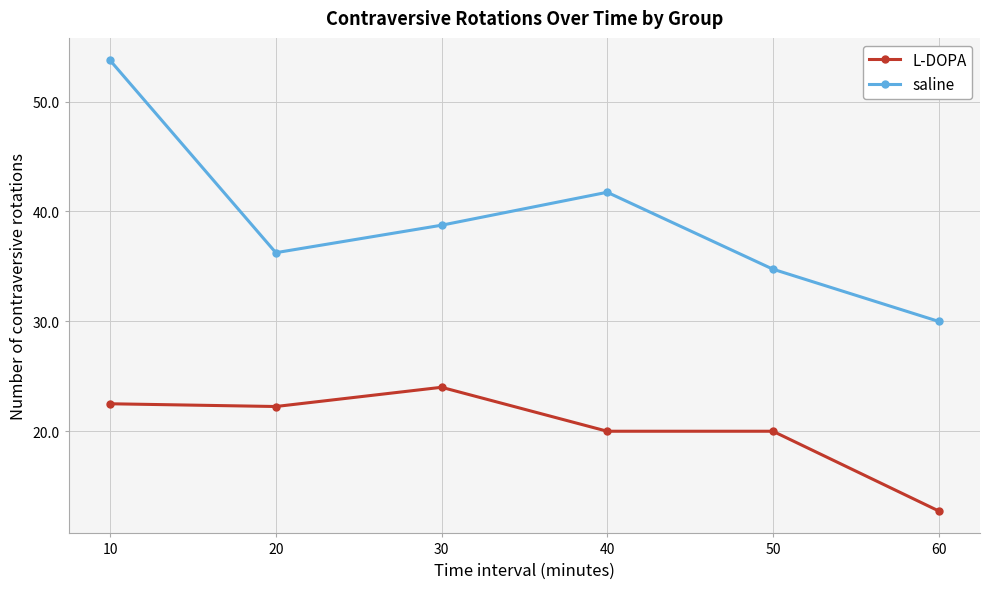

At which category is the sum across all series the highest?

10